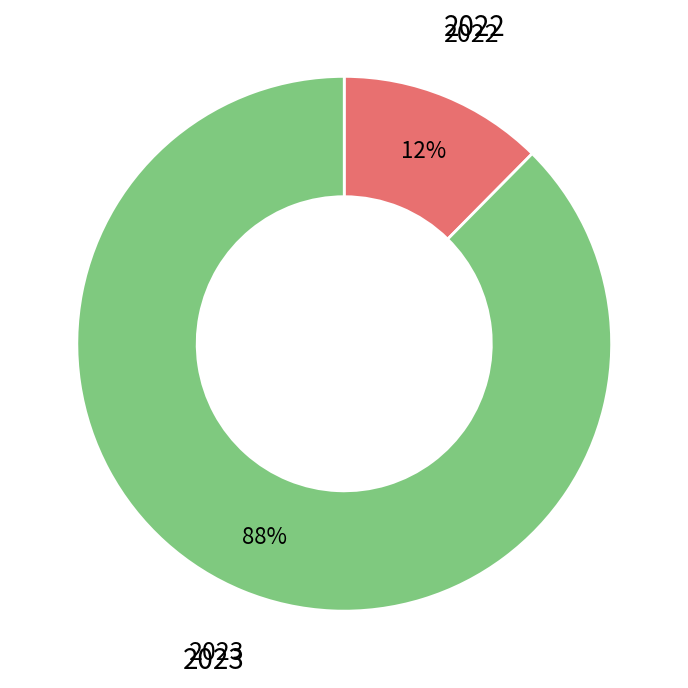

Is there a majority slice in this chart?

Yes